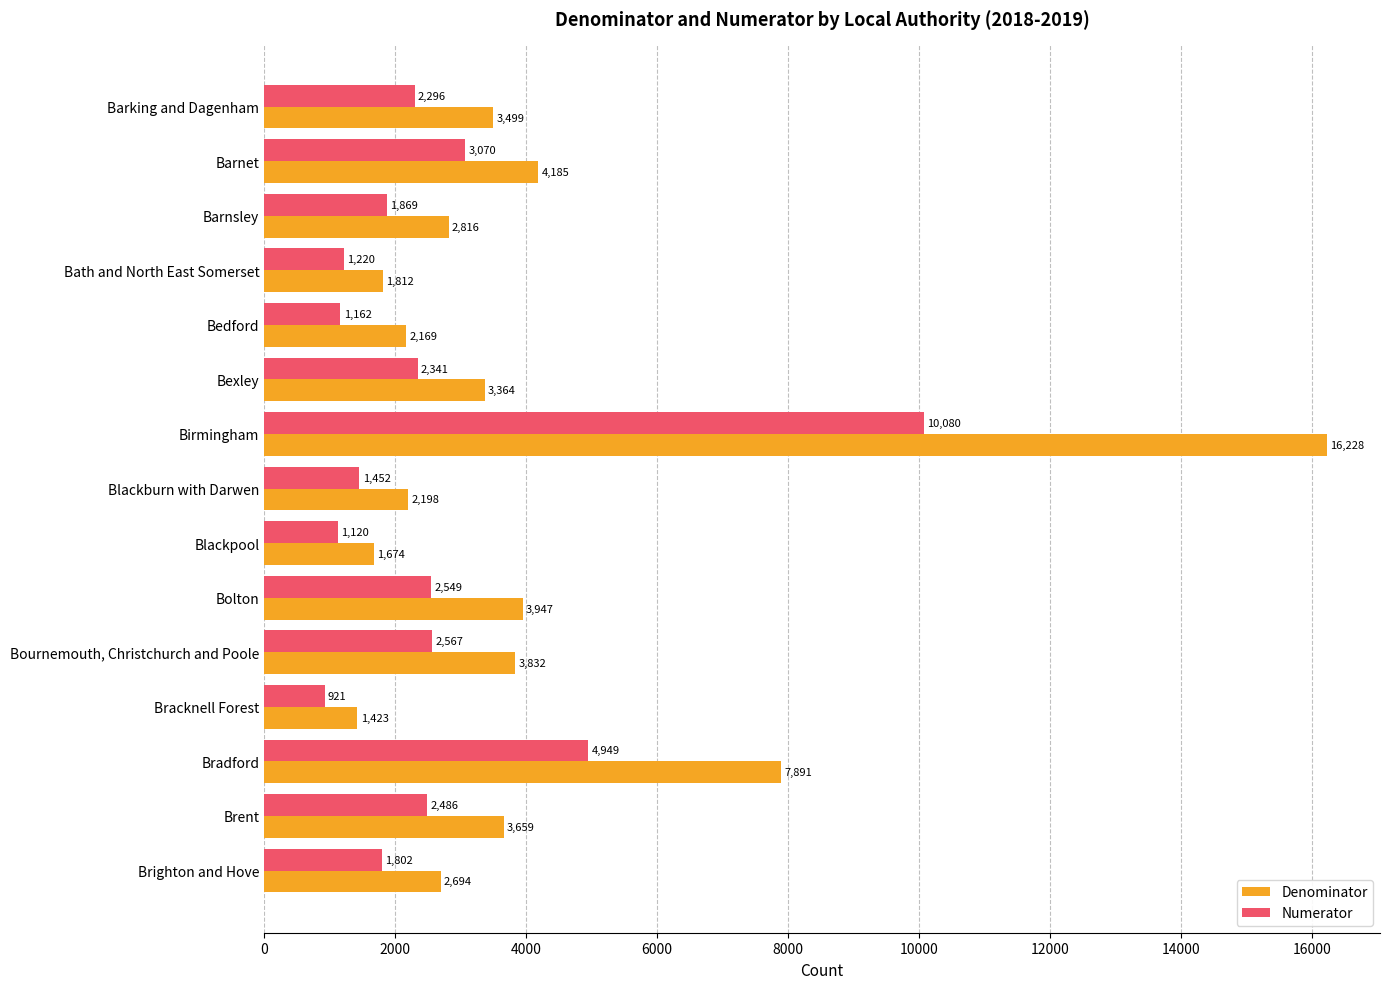

What is the highest value of the Numerator series?

10080